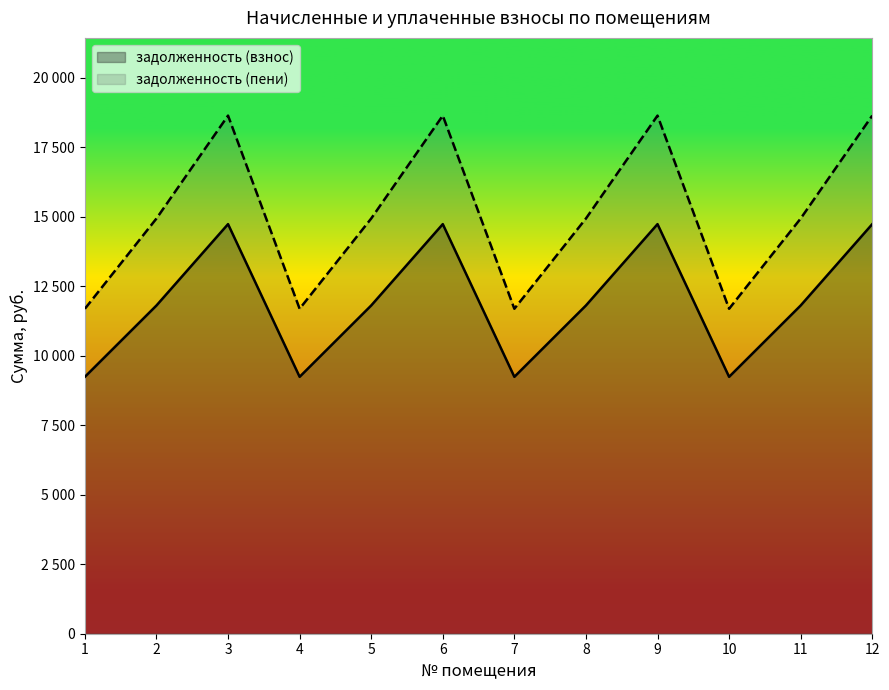

Does the chart display data point markers on the line(s)?

No